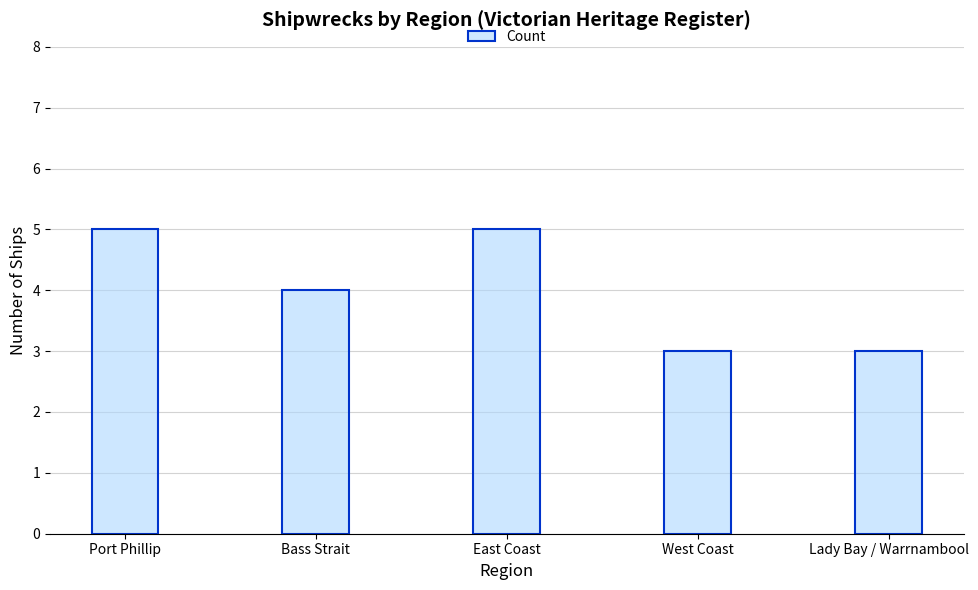

What is the average value?

4